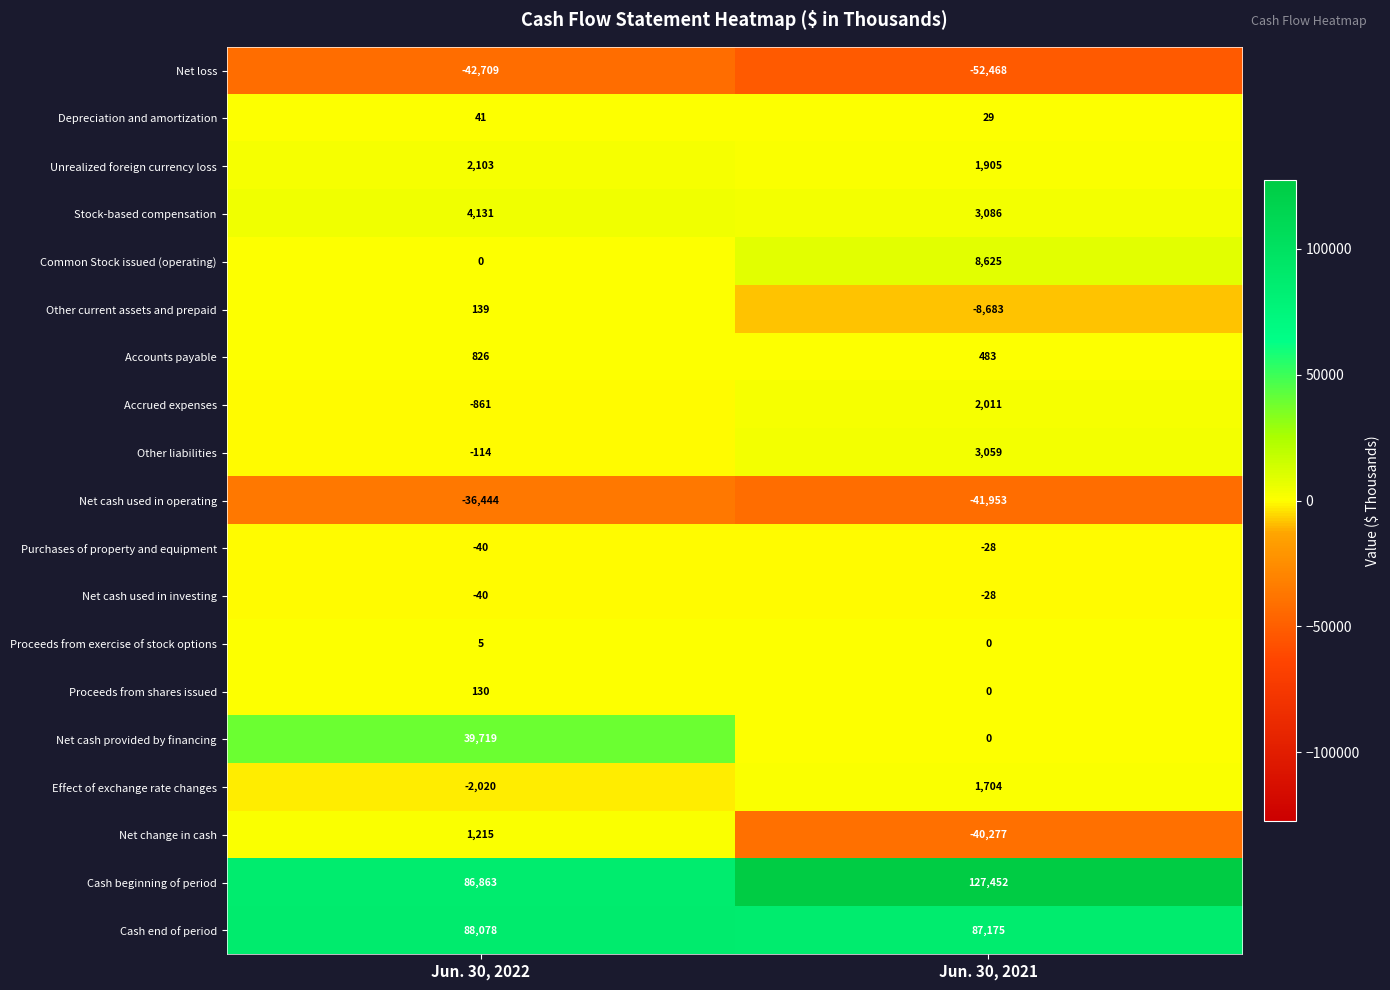

At which label is Accrued expenses closest to 575?

Jun. 30, 2022